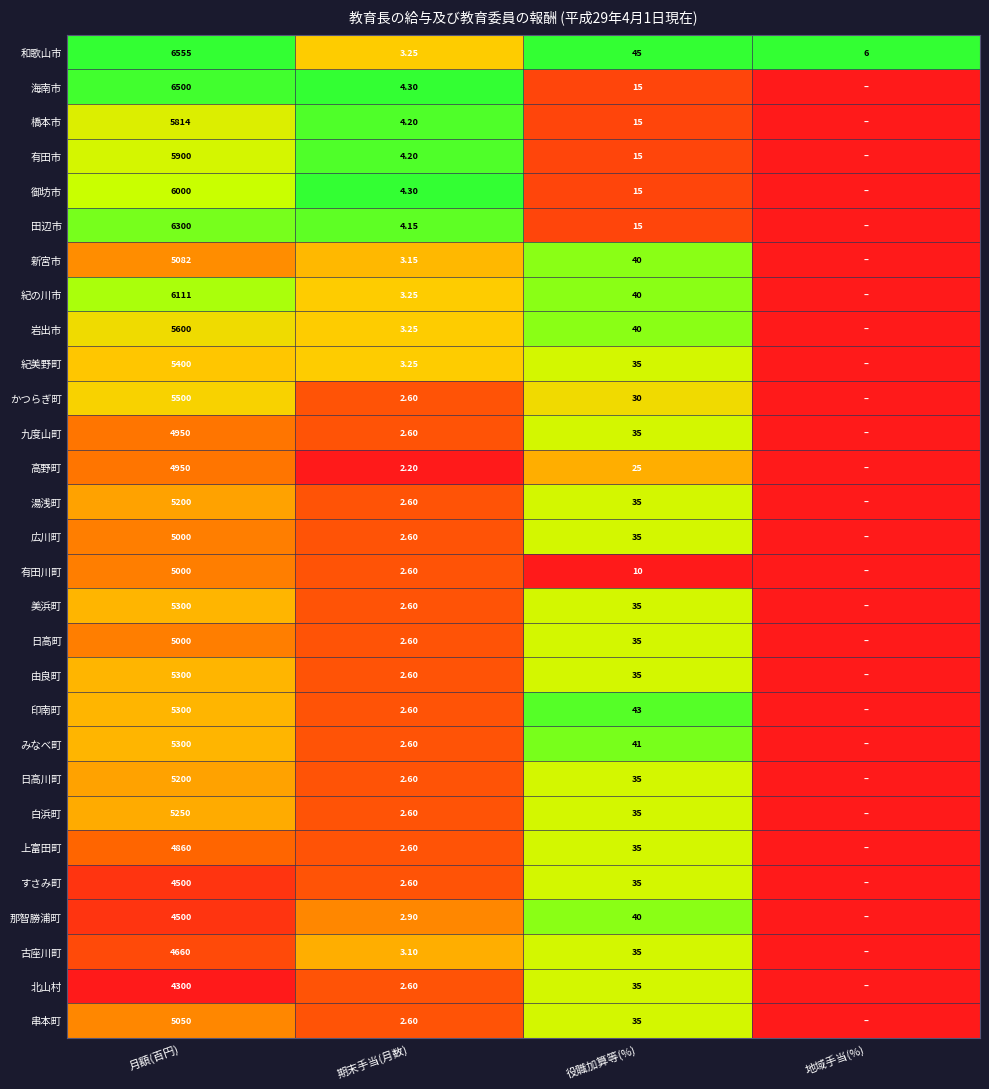

At how many categories does at least one series exceed 0?

4